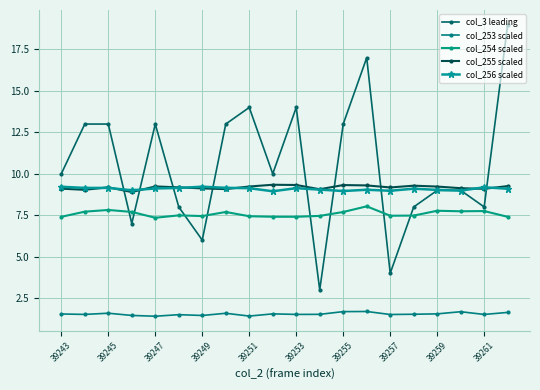

What is the average value of the col_255 scaled series?

9.2